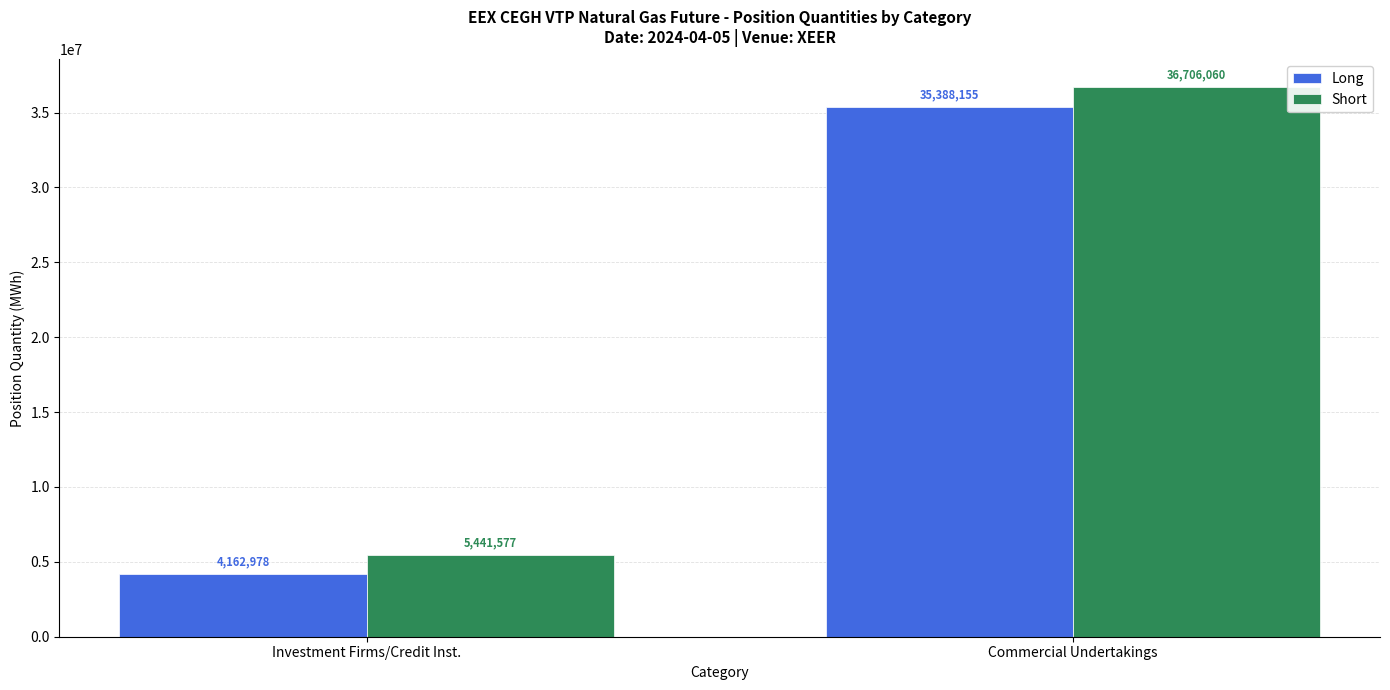

At which category does the chart reach its minimum across all series?

Investment Firms/Credit Inst.